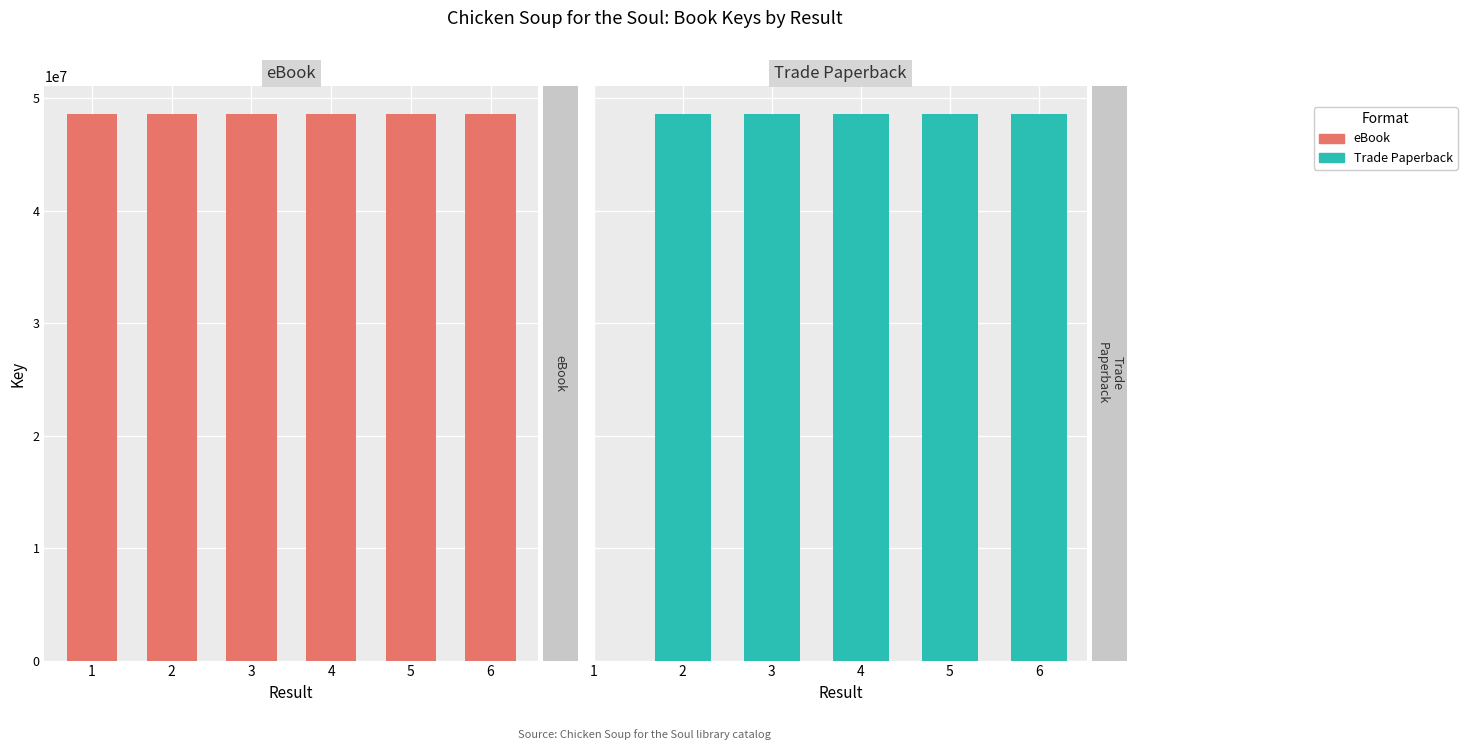

Does the chart contain stacked bars?

No